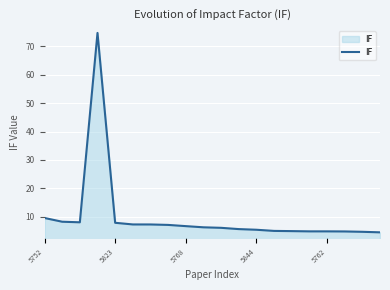

What is the greatest value displayed?

74.7